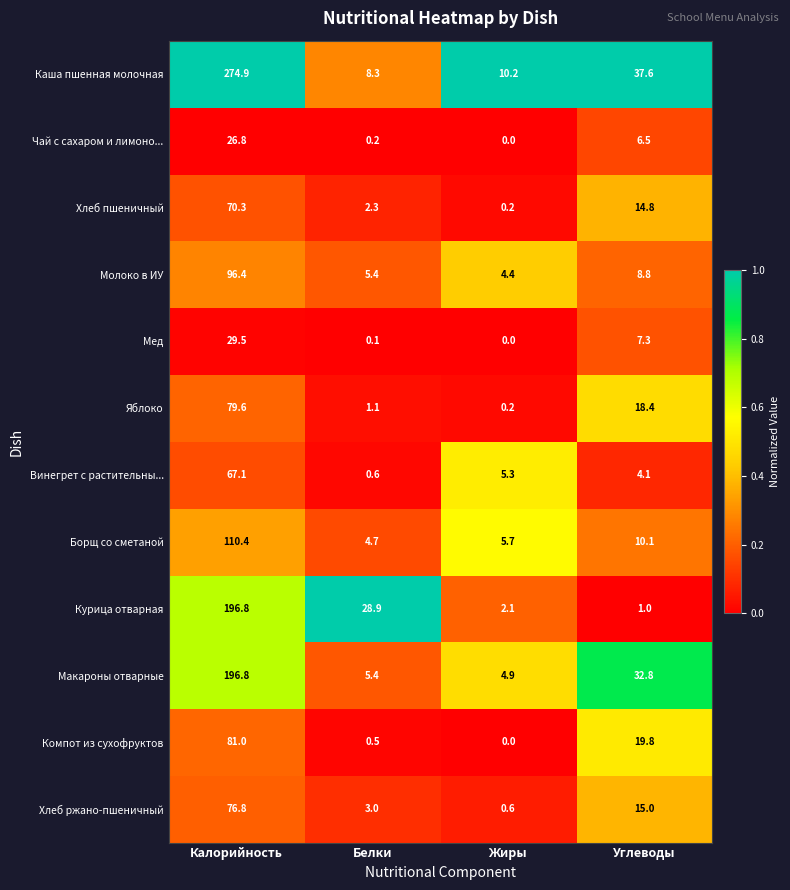

List the labels in order of Чай с сахаром и лимоно... value, largest first.

Калорийность, Углеводы, Белки, Жиры